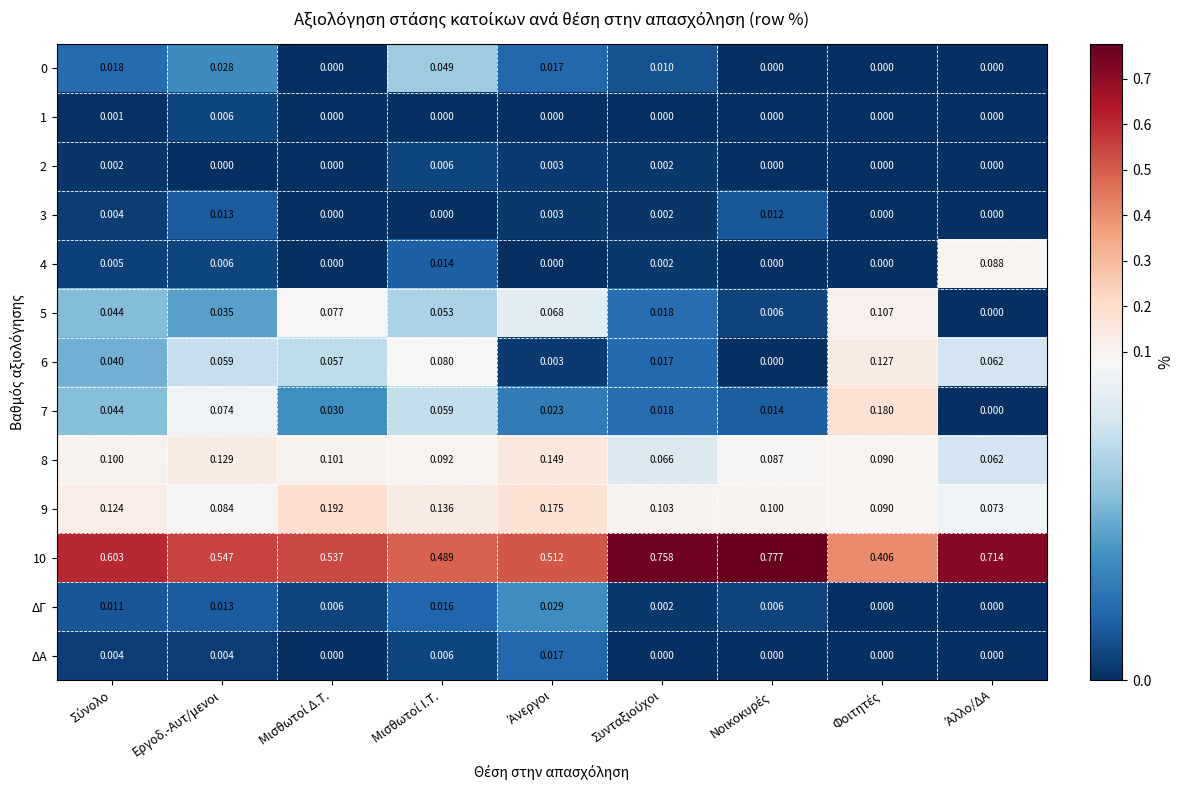

At which label does 3 reach its peak?

Εργοδ.-Αυτ/μενοι